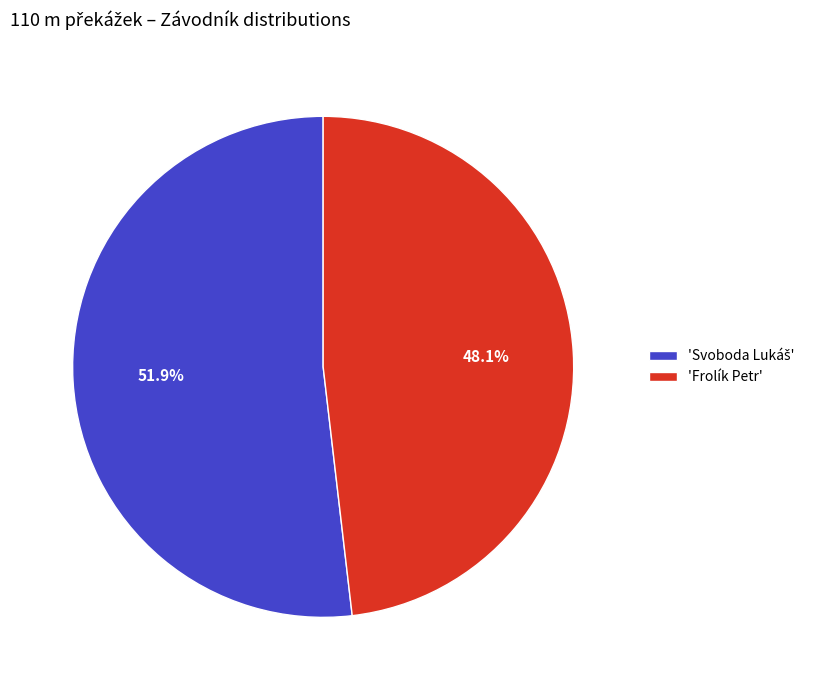

How many slices are in this pie chart?

2